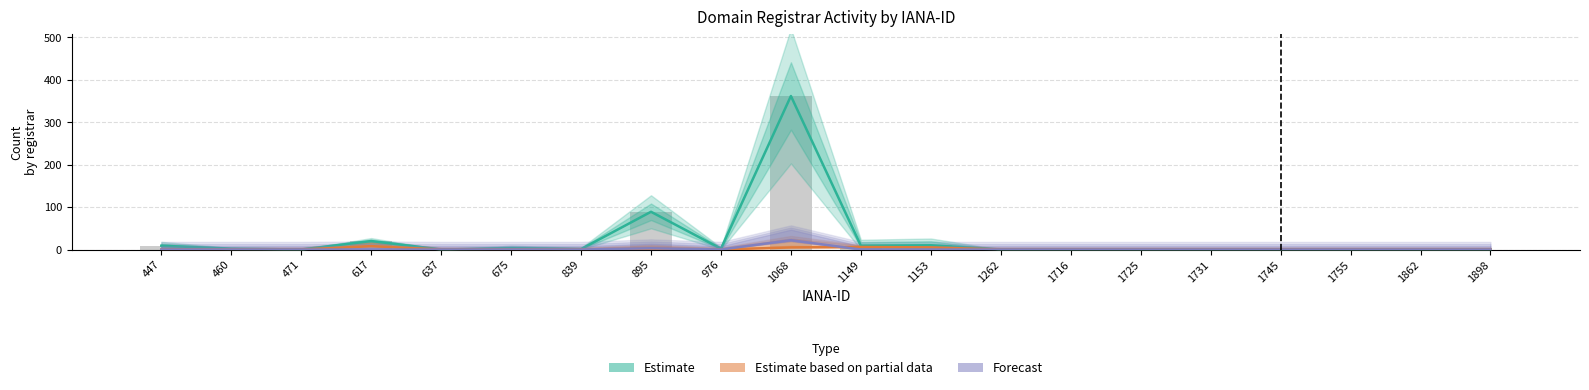

True or false: total-domains has a value of 3 at 1153.

False